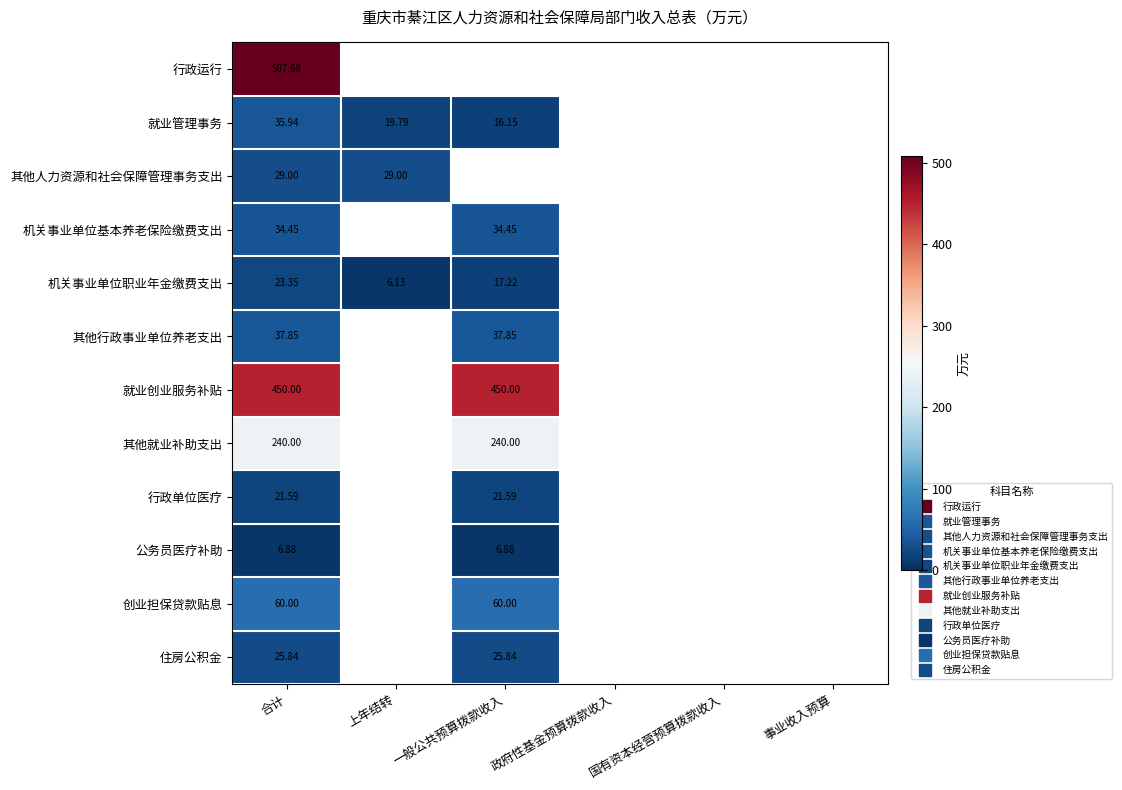

At 合计, list the series in order from largest to smallest.

行政运行, 就业创业服务补贴, 其他就业补助支出, 创业担保贷款贴息, 其他行政事业单位养老支出, 就业管理事务, 机关事业单位基本养老保险缴费支出, 其他人力资源和社会保障管理事务支出, 住房公积金, 机关事业单位职业年金缴费支出, 行政单位医疗, 公务员医疗补助